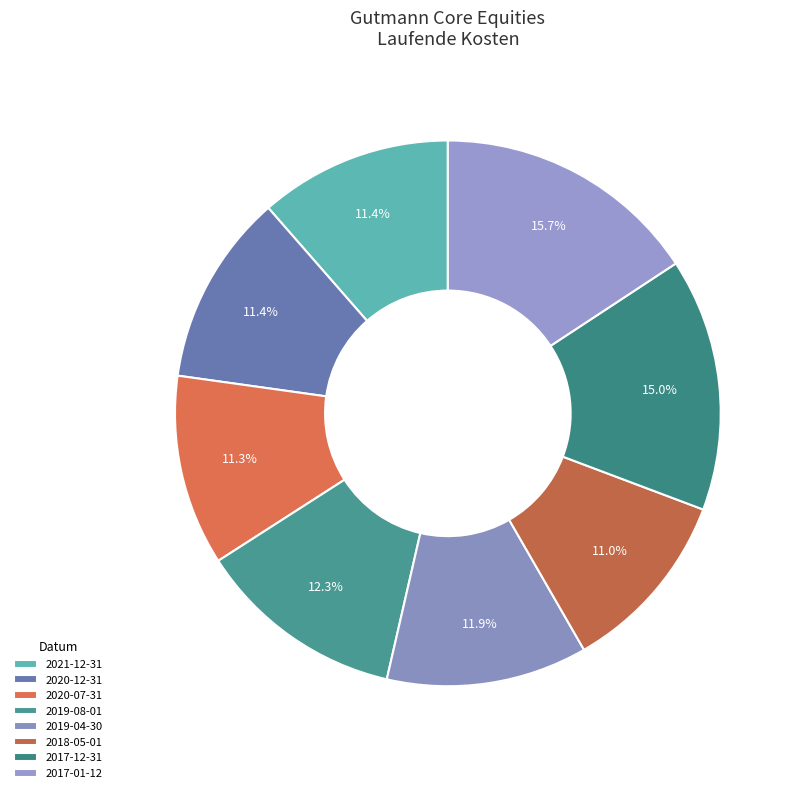

To the nearest percent, what is the average slice percentage?

12%